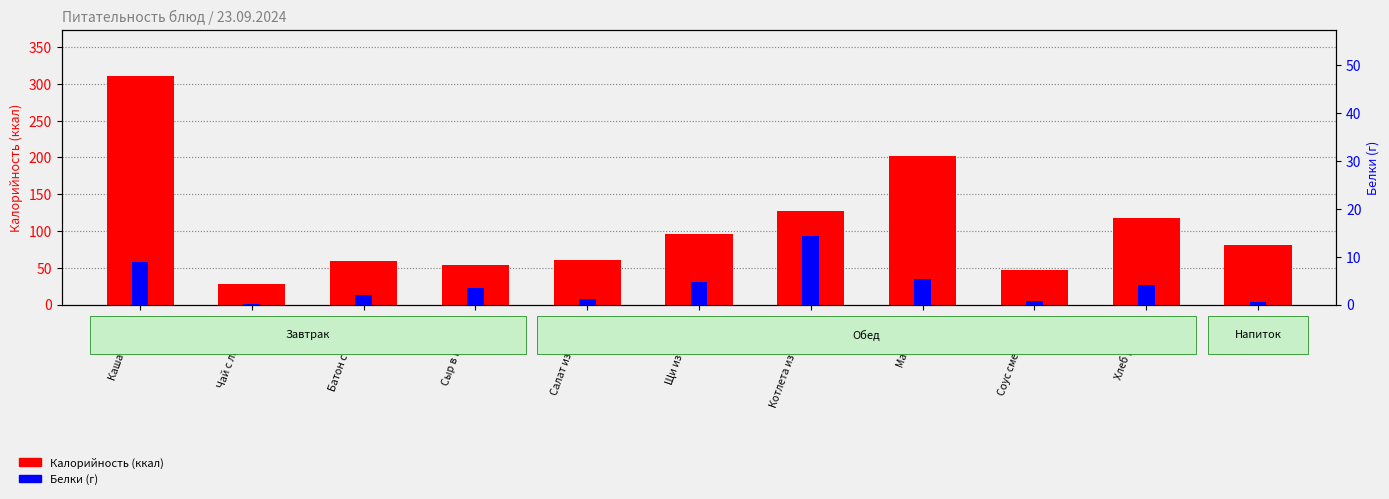

Is it true that Белки equals 1.9 at Салат из свеклы?

False